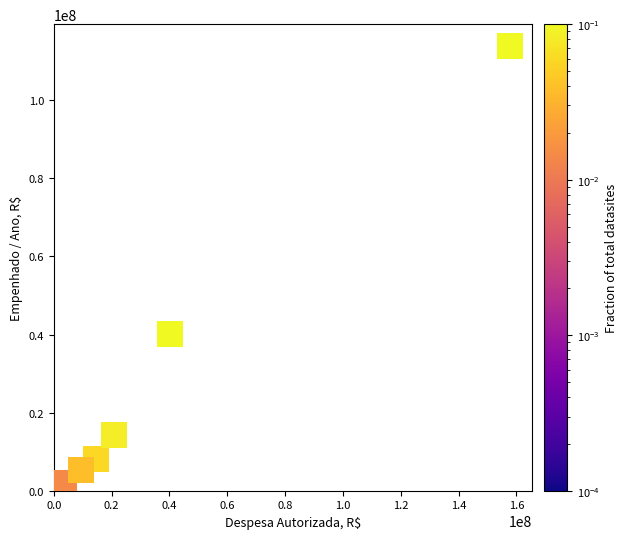

What Y value in the scatter plot is closest to 57268780?

40030450.3